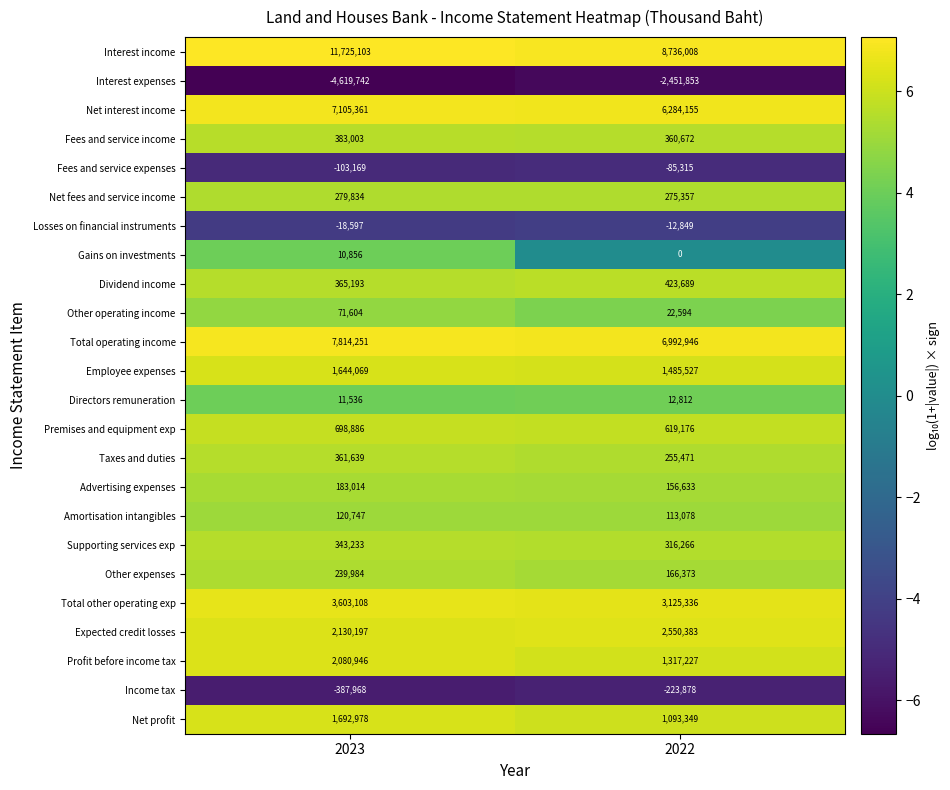

Is it true that Supporting services exp equals 316266 at 2022?

True